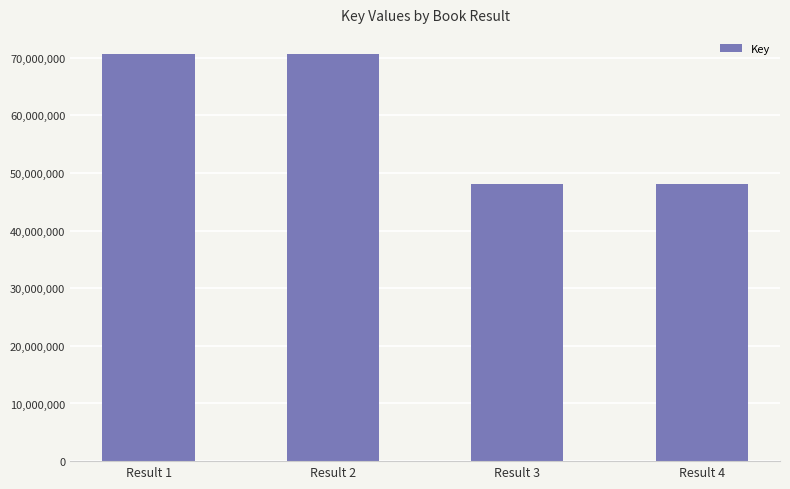

What is the sum of all values?

237165280